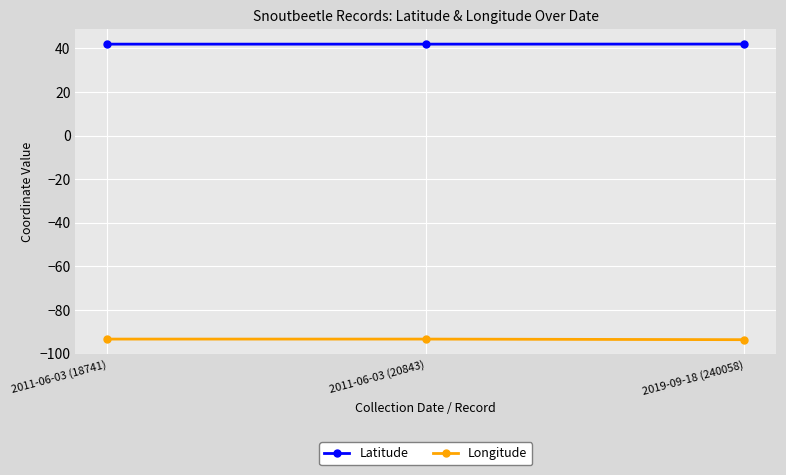

What is the label of the 2nd point from the right?

2011-06-03 (20843)